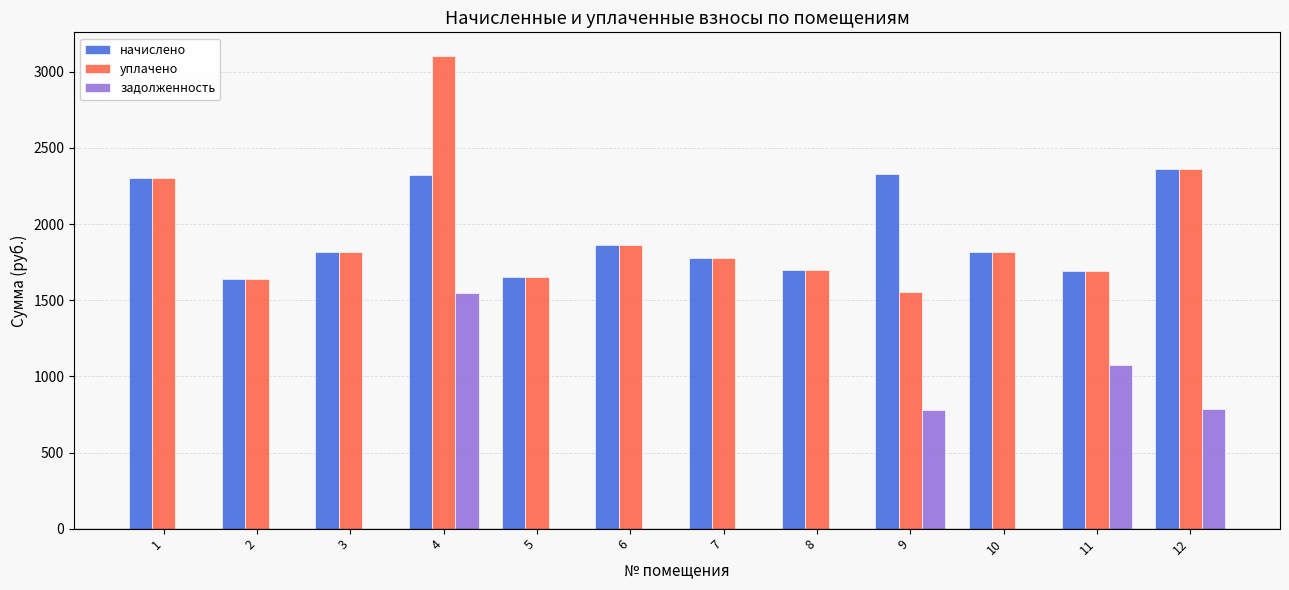

Which series changed the most between 1 and 12?

задолженность